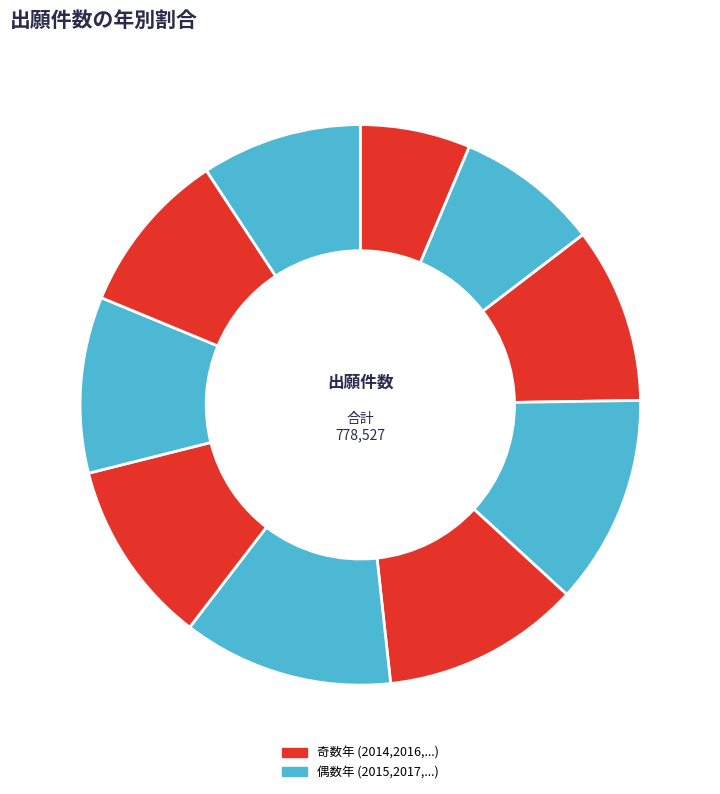

How many segments does this pie chart have?

10